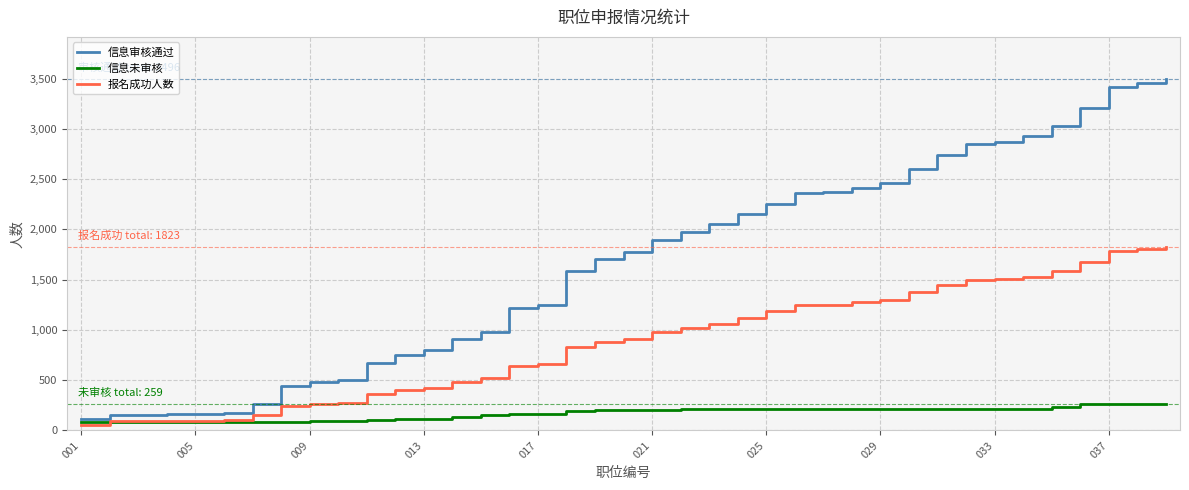

Which series has the largest range (max minus min)?

信息审核通过